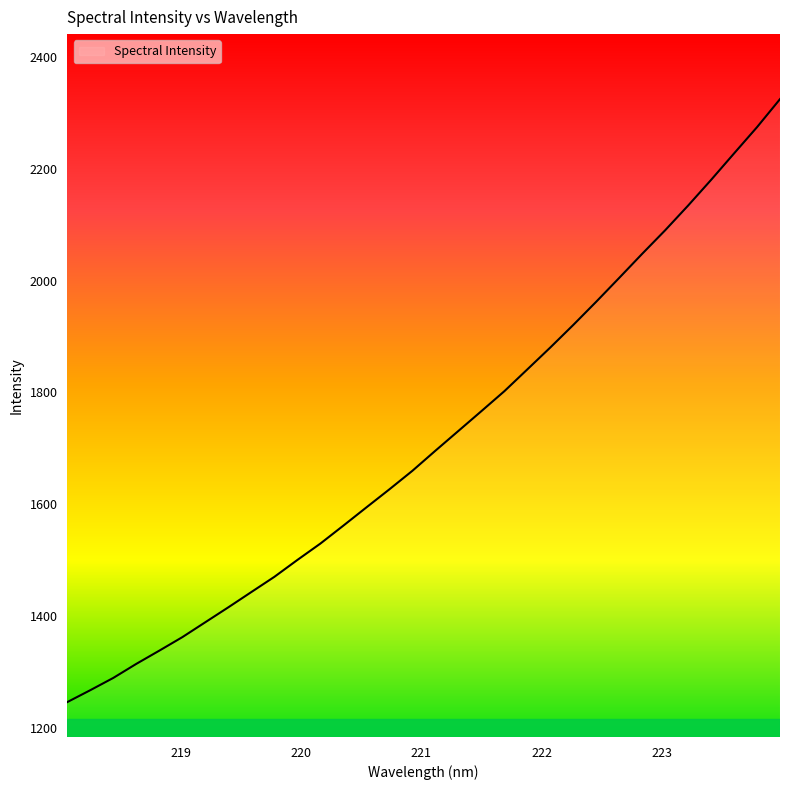

What is the minimum value shown in the chart?

1246.6